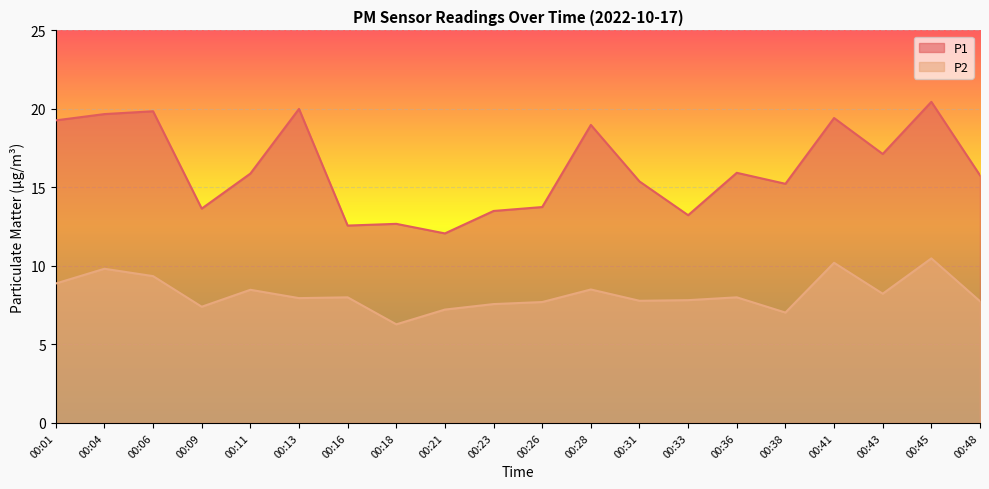

Where is the first local minimum for P1?

00:09